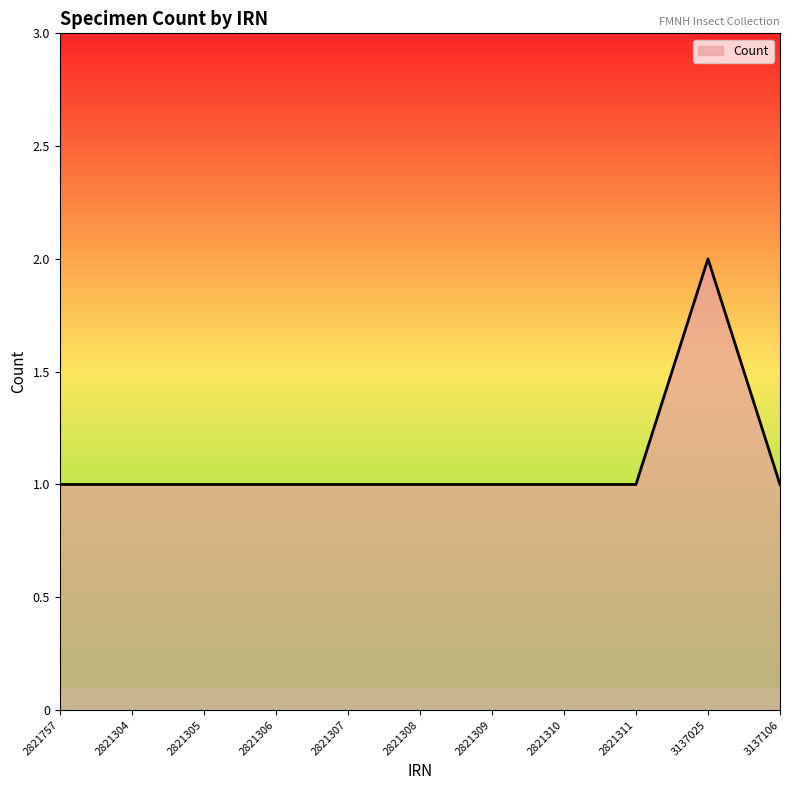

The chart shows a value of 2 at 2821757. True or false?

False